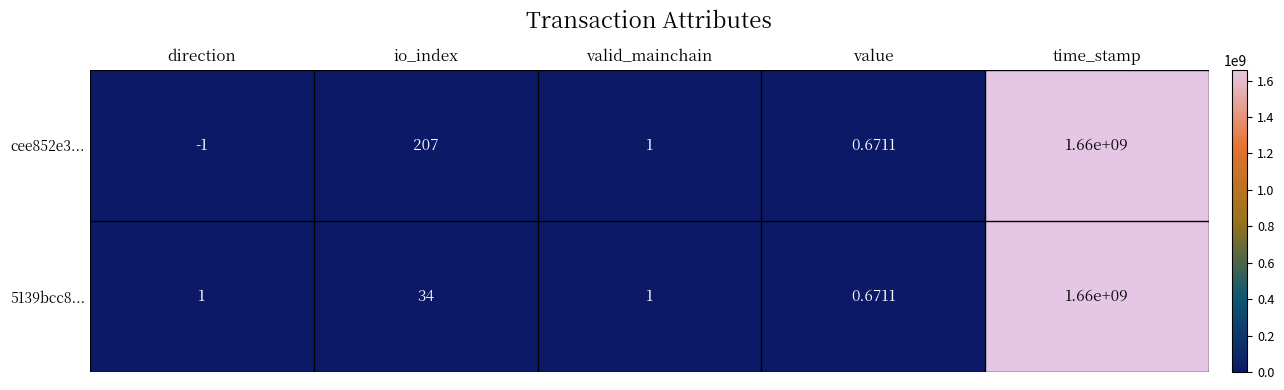

How many distinct data groups are displayed?

2